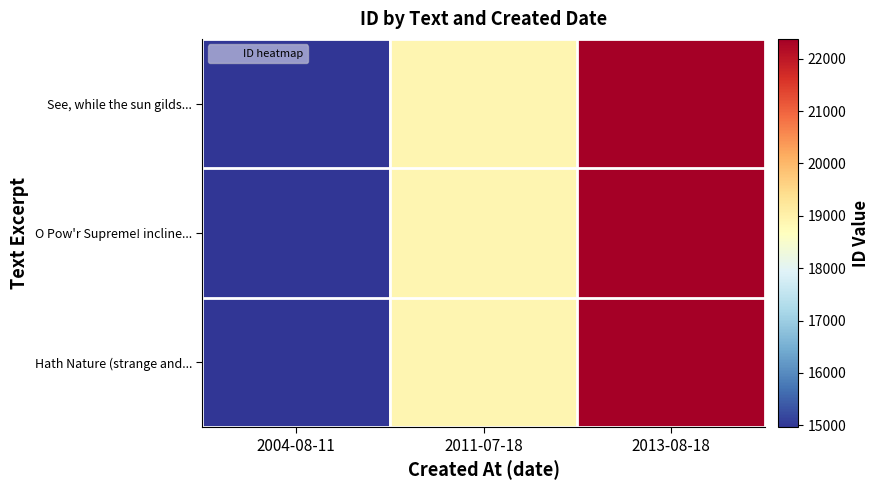

At how many categories does at least one series exceed 15376?

2